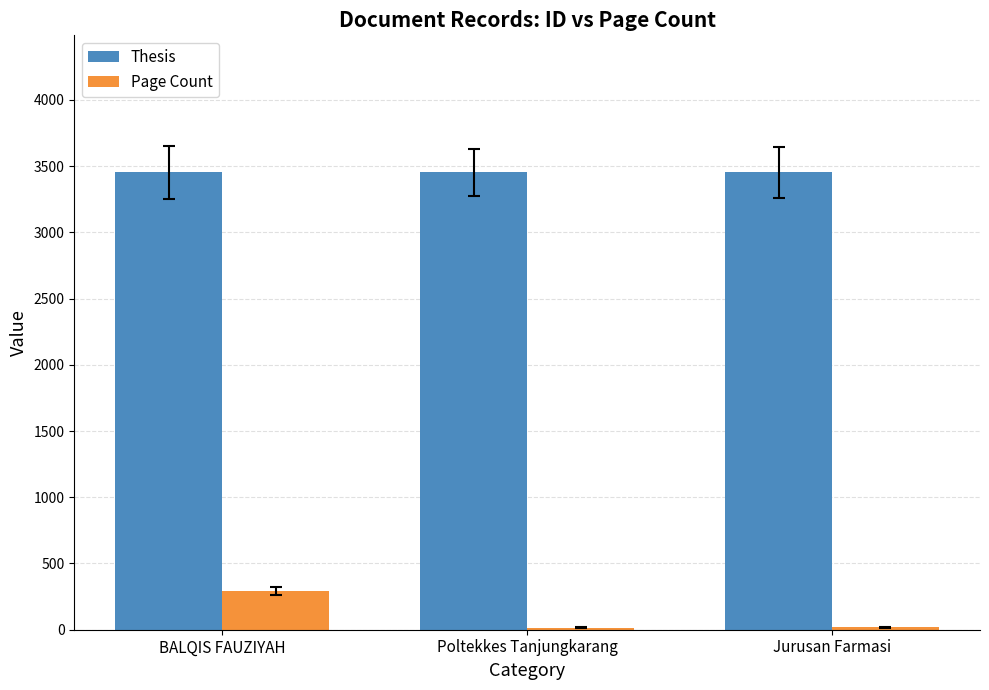

How many groups of bars are there?

3